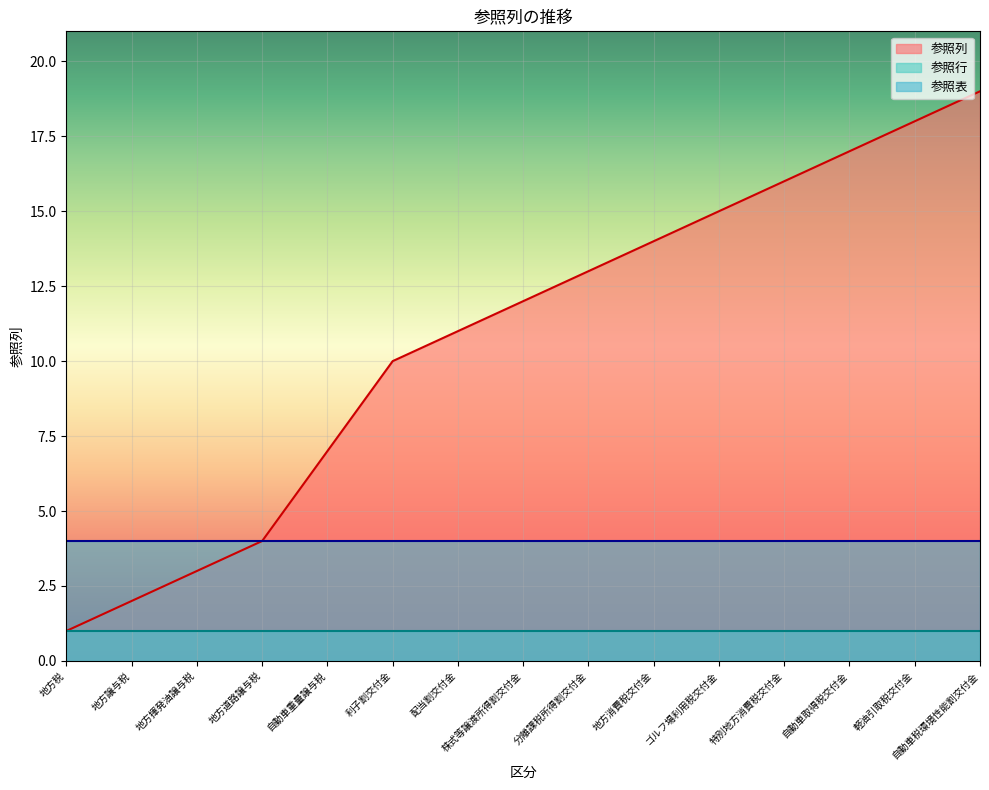

What position from the right is 配当割交付金?

9